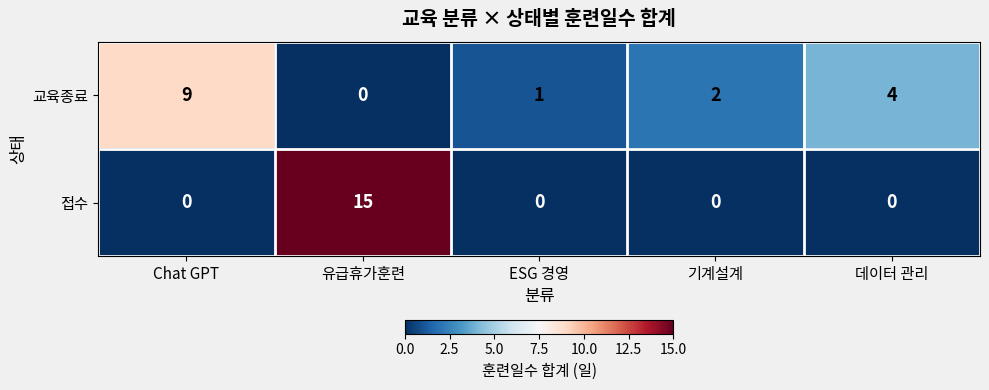

How many values in 교육종료 are above zero?

4